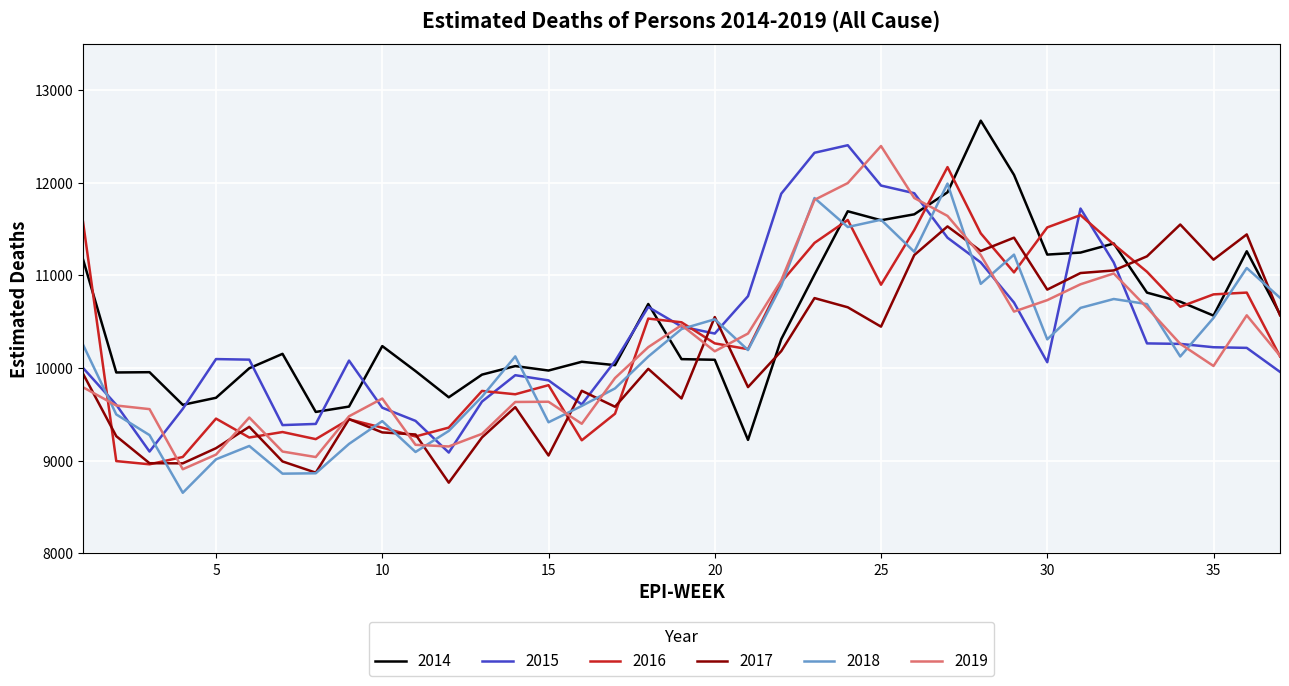

What is the minimum value for 2019?

8907.4